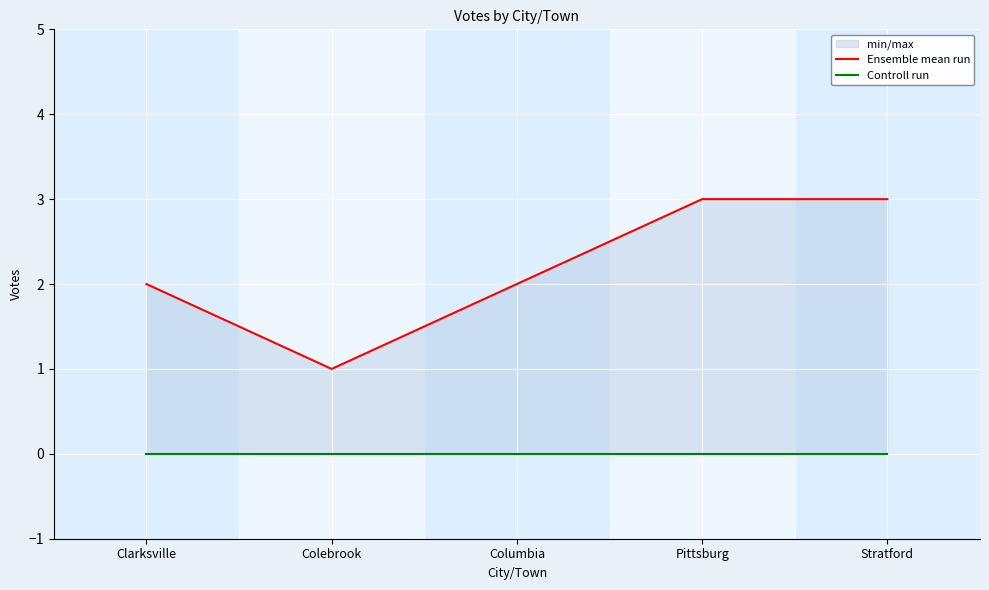

What is the spread (max minus min) of values at Clarksville?

2